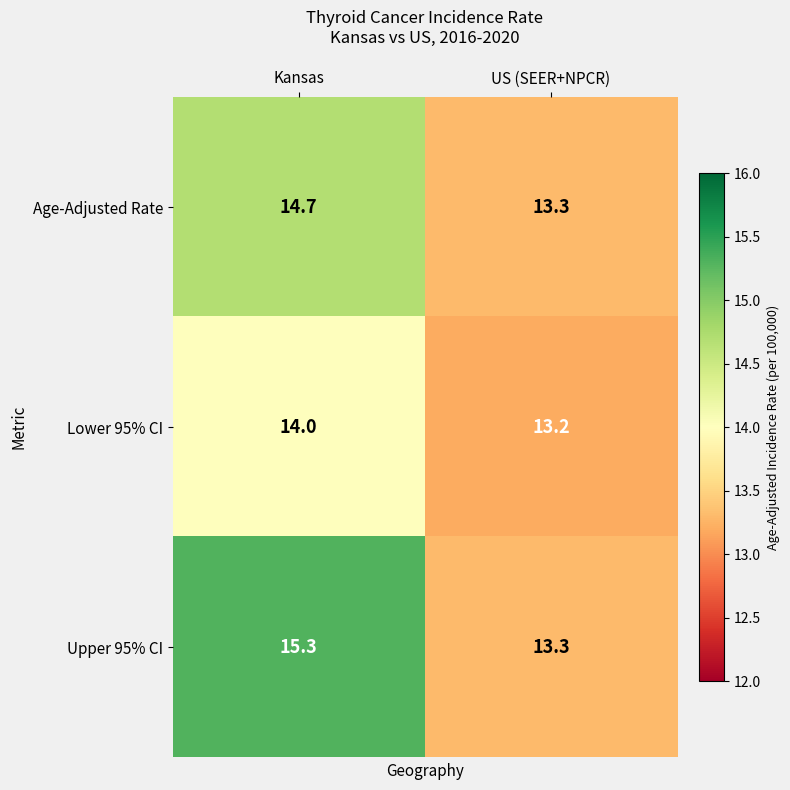

Which series changed the most between Kansas and US (SEER+NPCR)?

Upper 95% CI